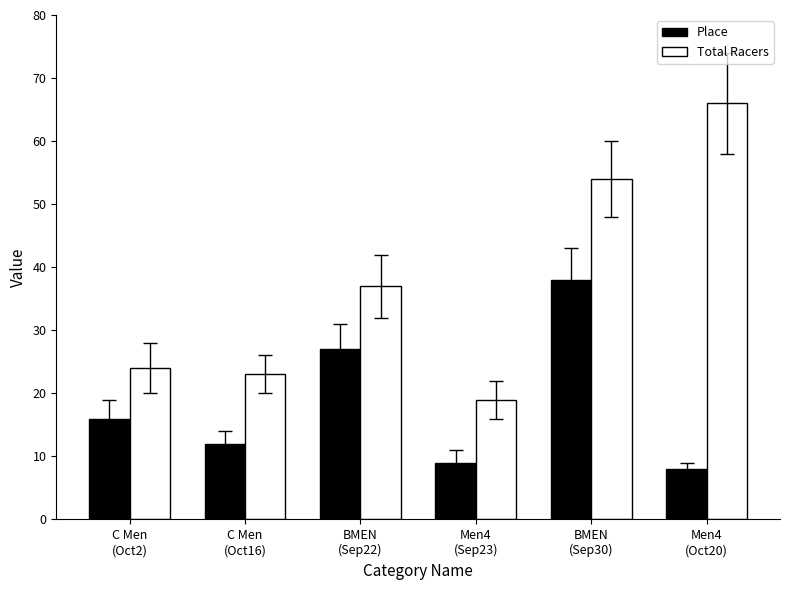

How many data points in Place are less than 16?

3